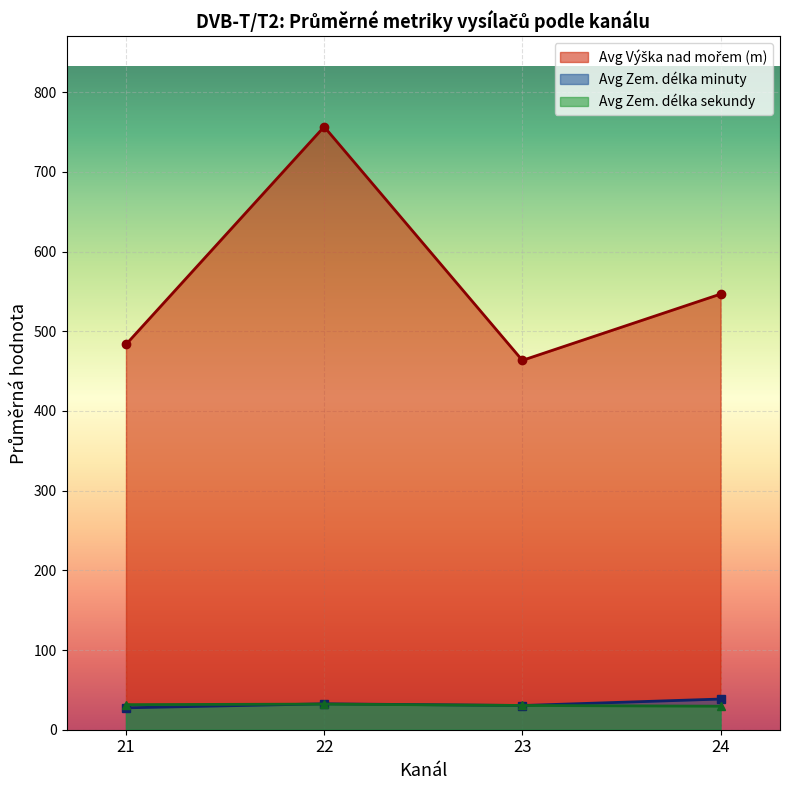

Which label corresponds to the largest value in the chart?

22